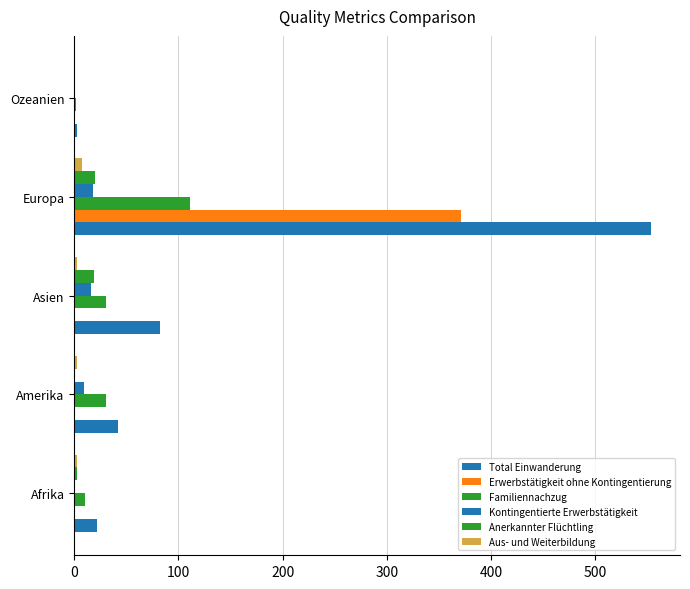

Which series has the largest total across all categories?

Total Einwanderung